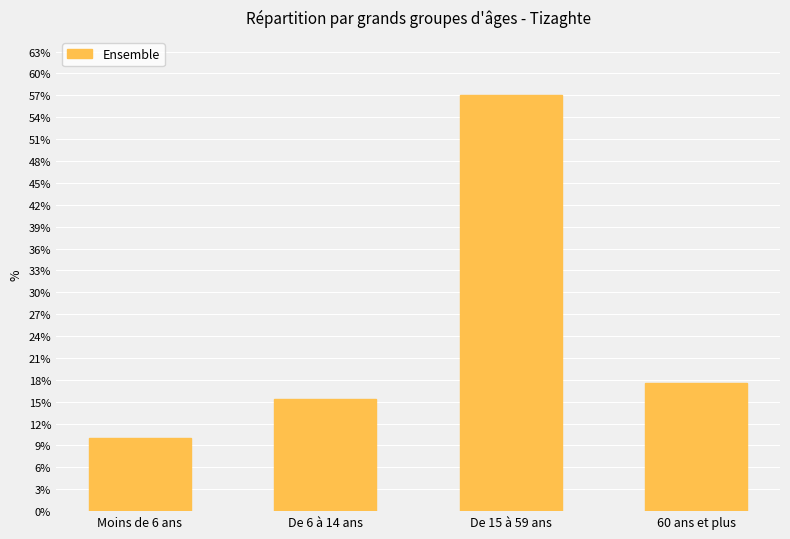

What is the minimum value shown in the chart?

10.0